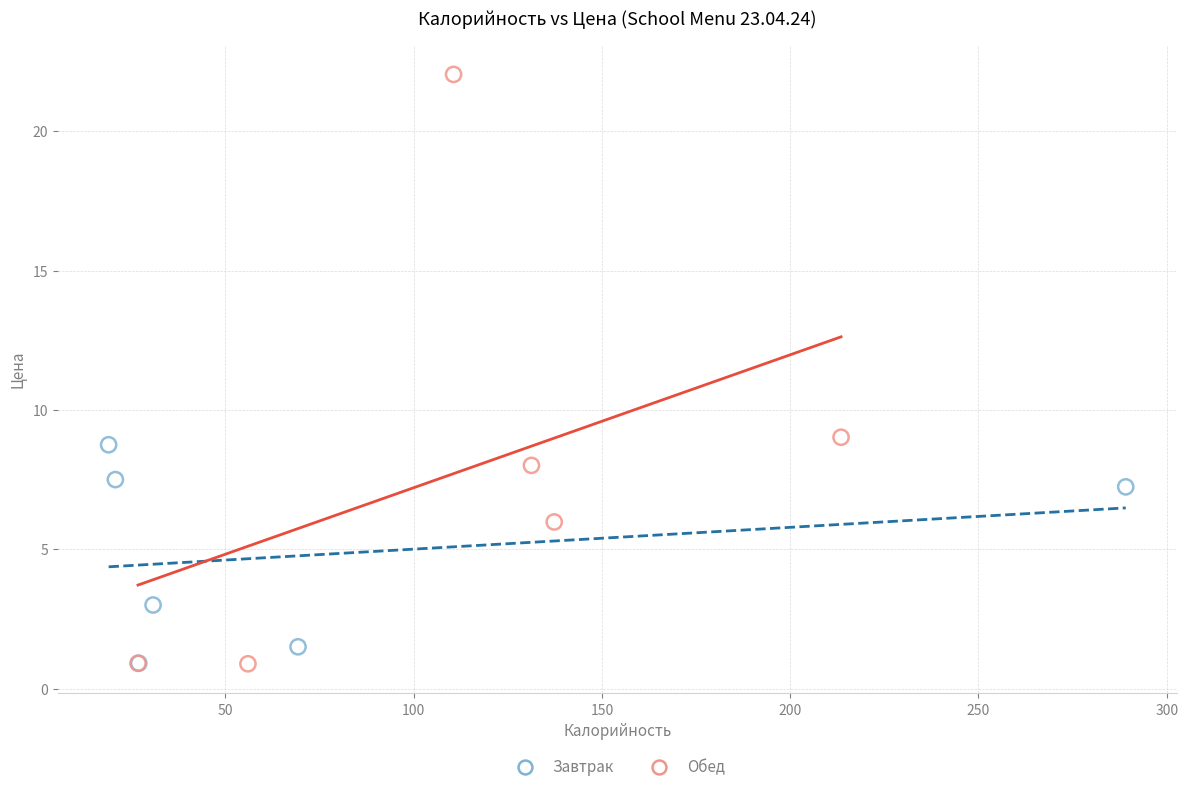

Which series has the largest Y range (max minus min)?

Обед